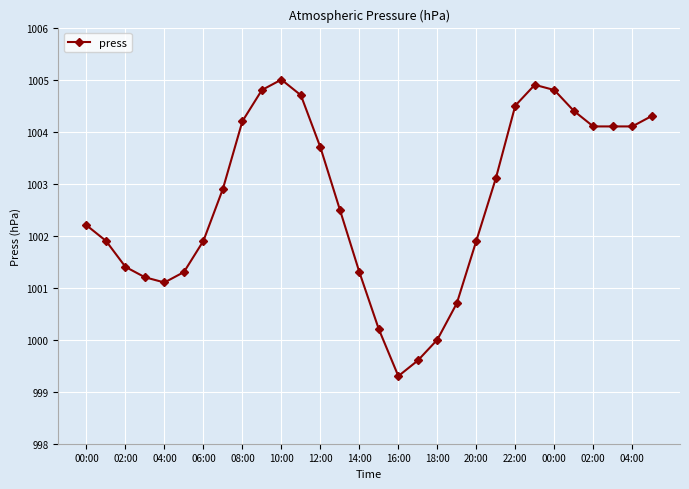

What is the difference between the maximum and minimum values?

5.7